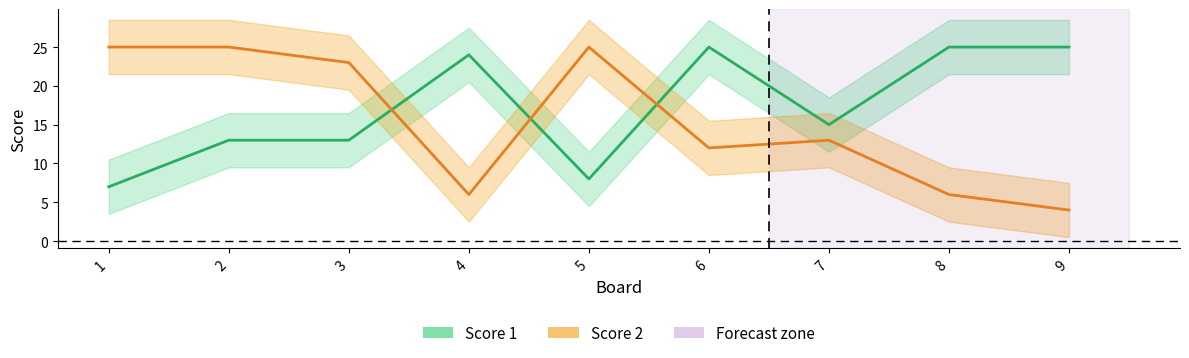

How many series are shown in this chart?

2